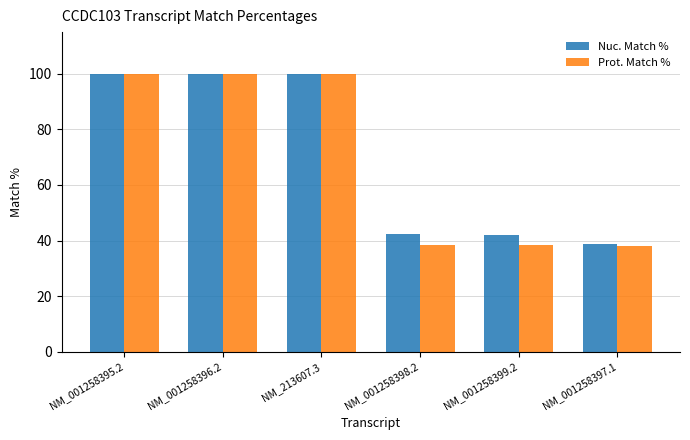

What is the value of the Prot. Match % bar at the 2nd from the left?

100.0